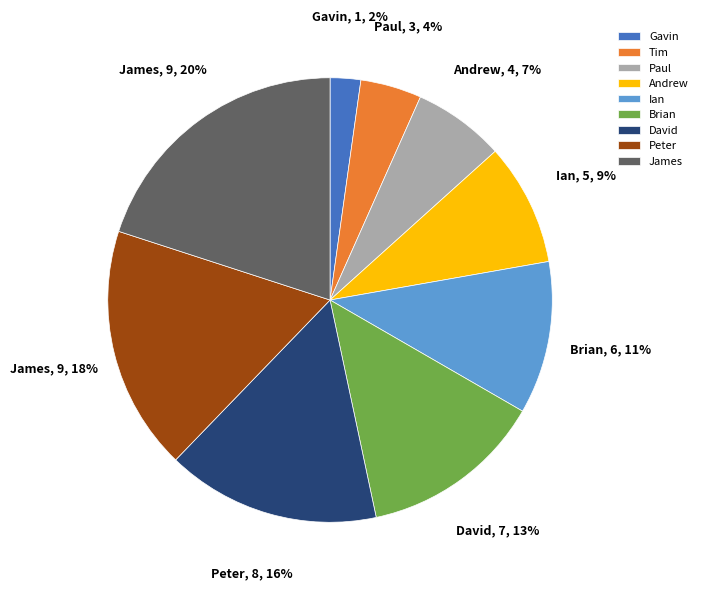

Which has a higher value, Brian or Paul?

Brian